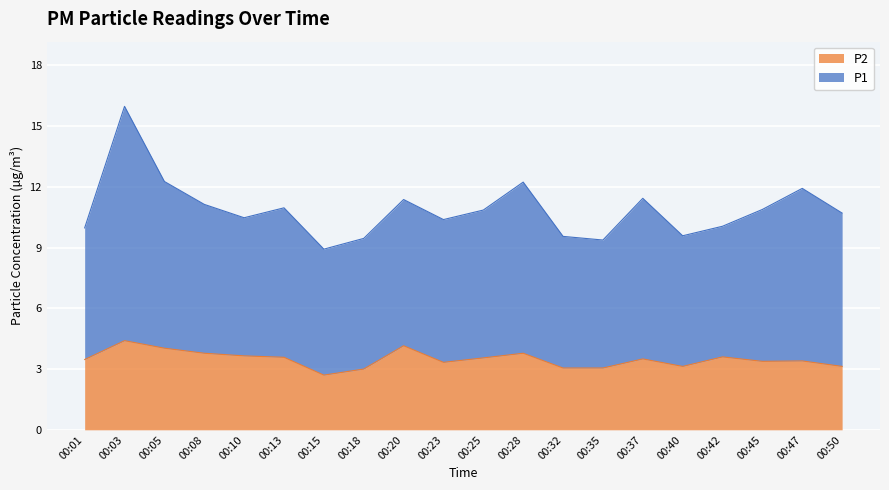

At how many categories does at least one series exceed 4?

20